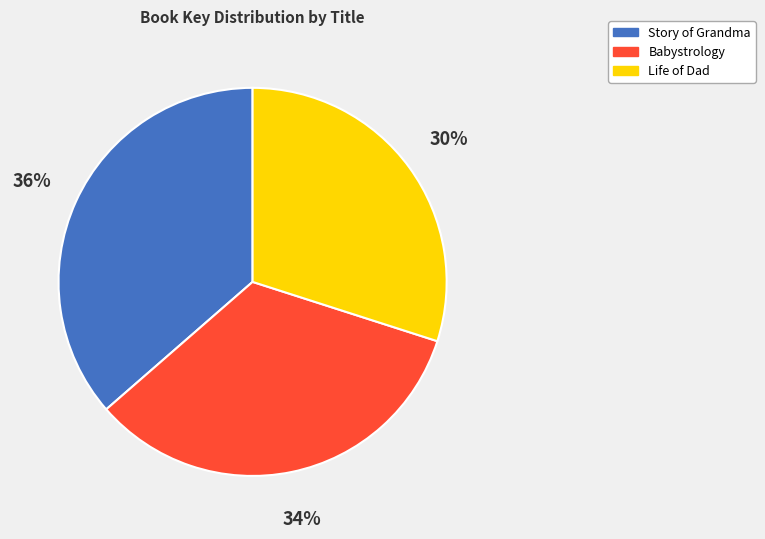

Does any single category account for the majority?

No